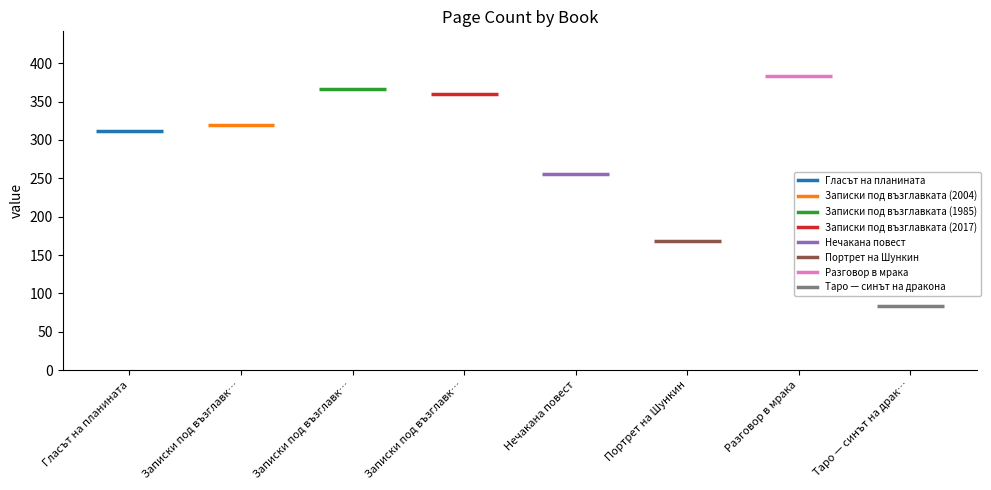

What is the sum of all values?

2251